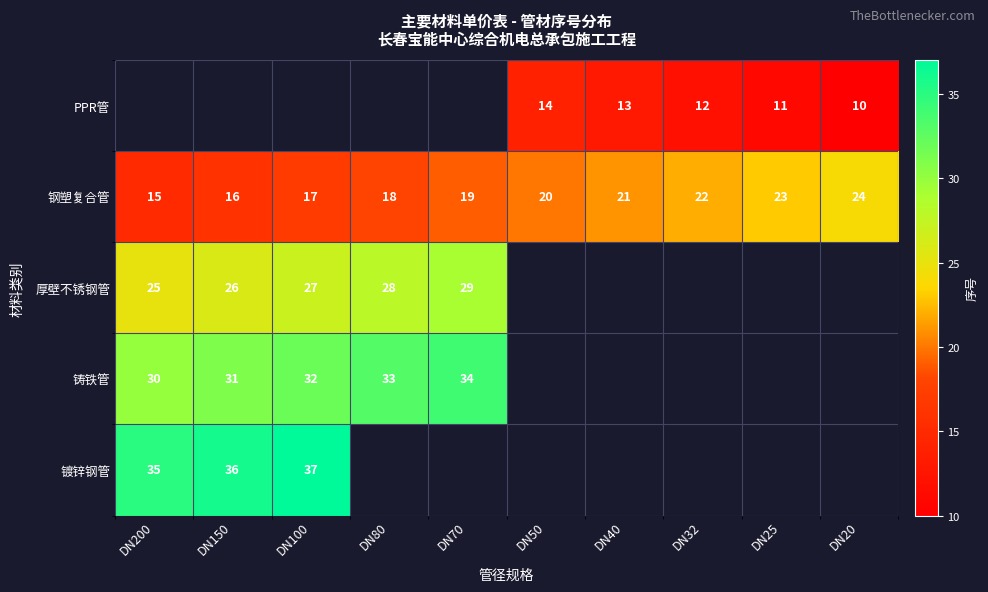

Which label corresponds to the smallest value in the chart?

DN20